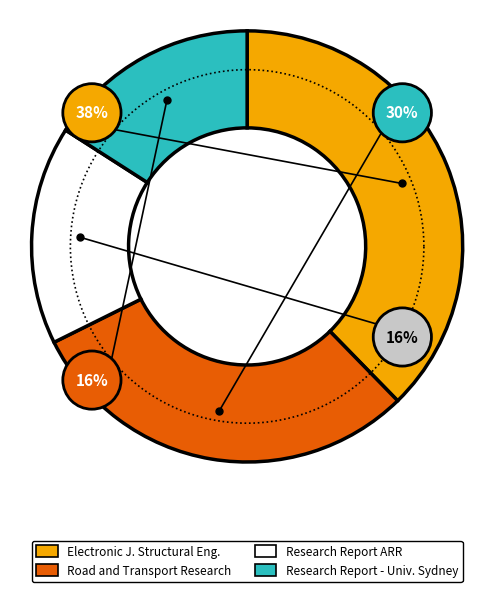

Is there a majority slice in this chart?

No